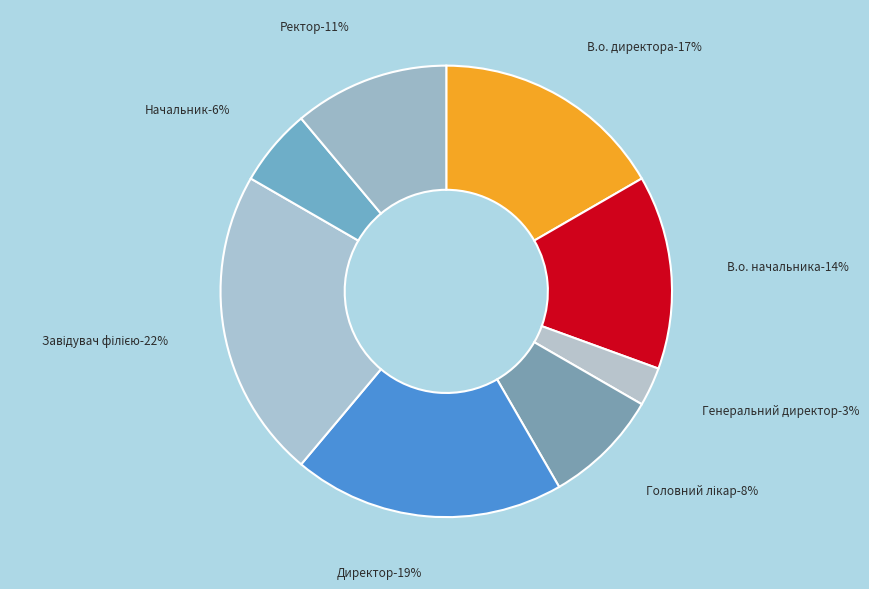

Does Генеральний директор account for over 50% of the chart?

No